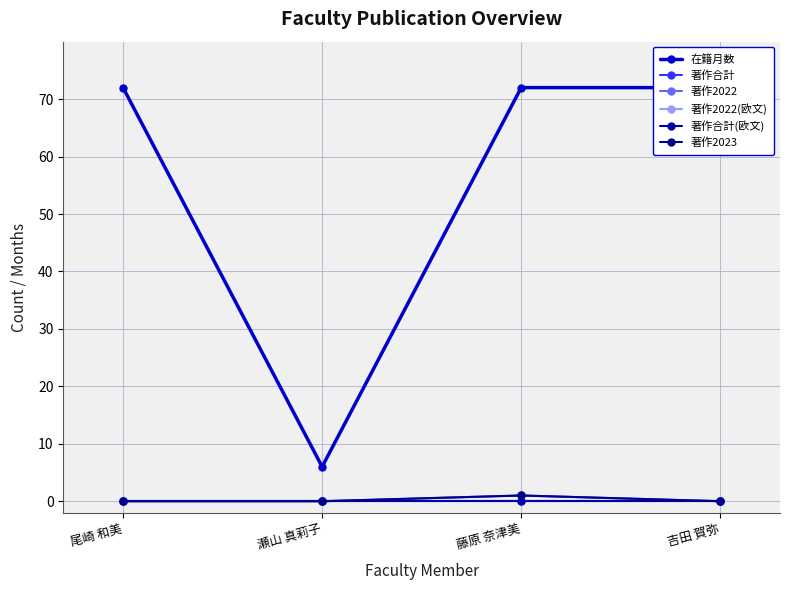

How many lines are shown in the chart?

6